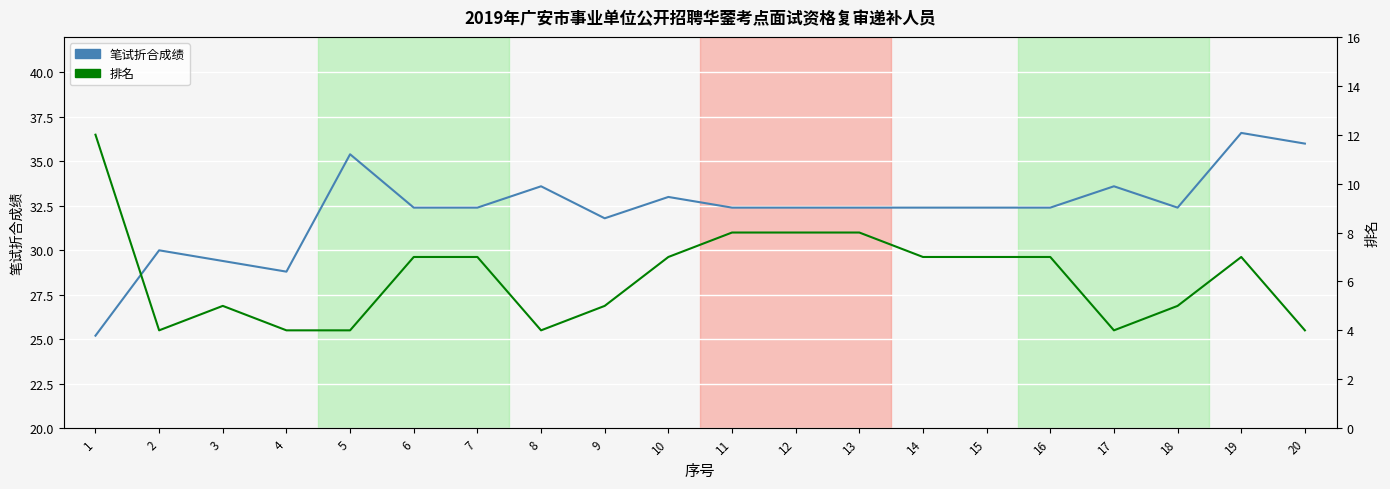

What is the value of the 排名 point at the 11th from the left?

8.0